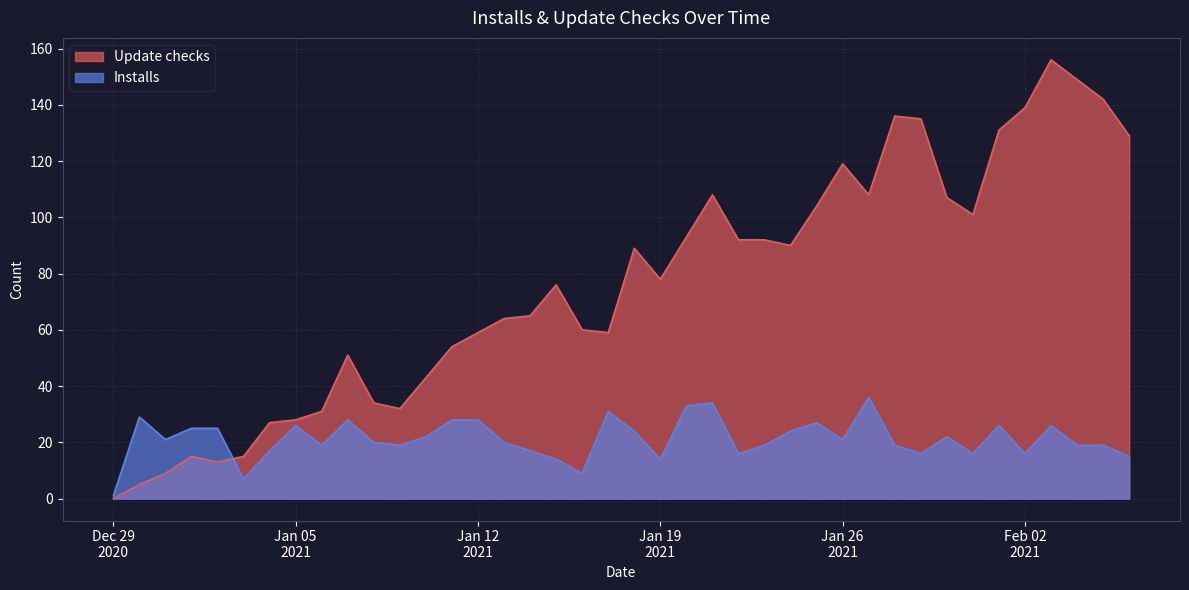

Which has a higher value, 2021-02-01 or 2021-01-21?

2021-02-01